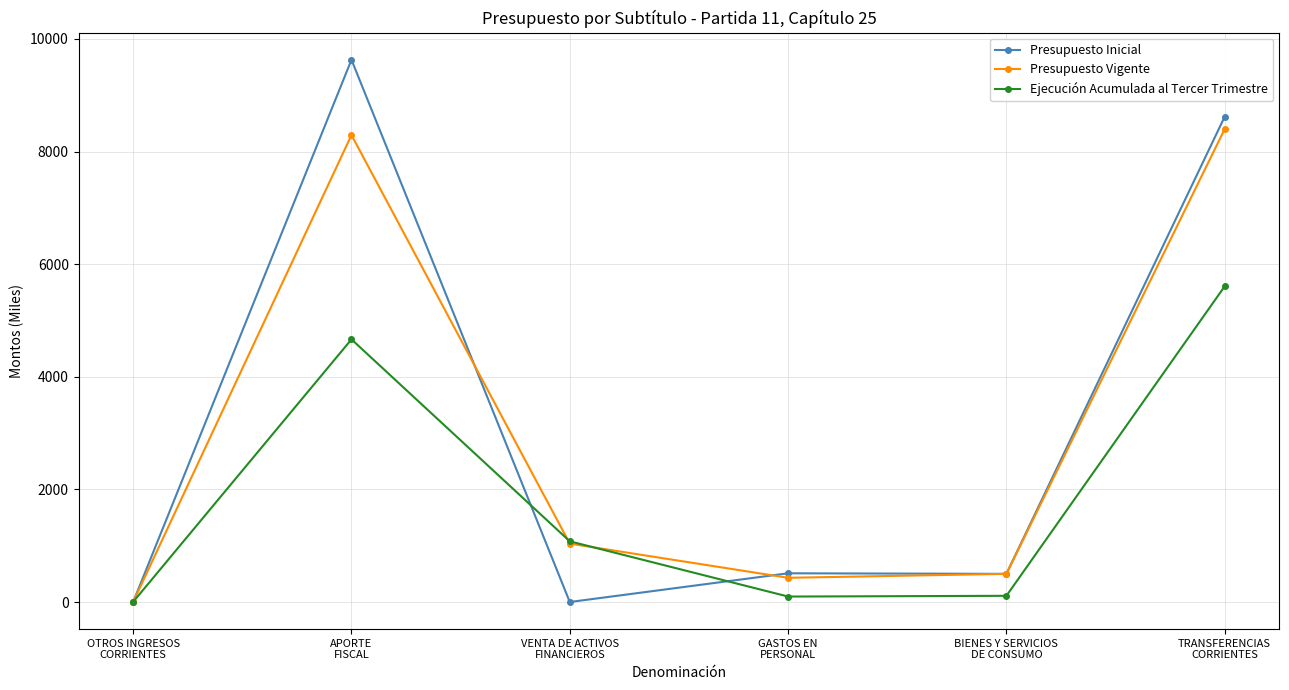

In Presupuesto Vigente, how many points are higher than both neighbors (excluding endpoints)?

1